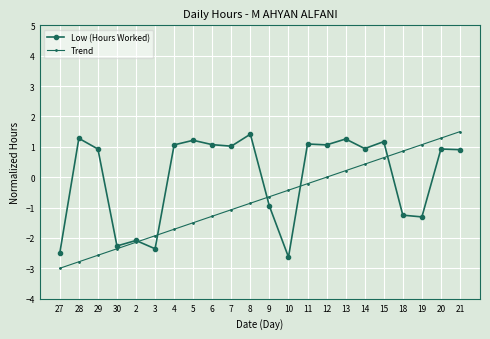

At 15, list the series in order from largest to smallest.

Low (Hours Worked), Trend